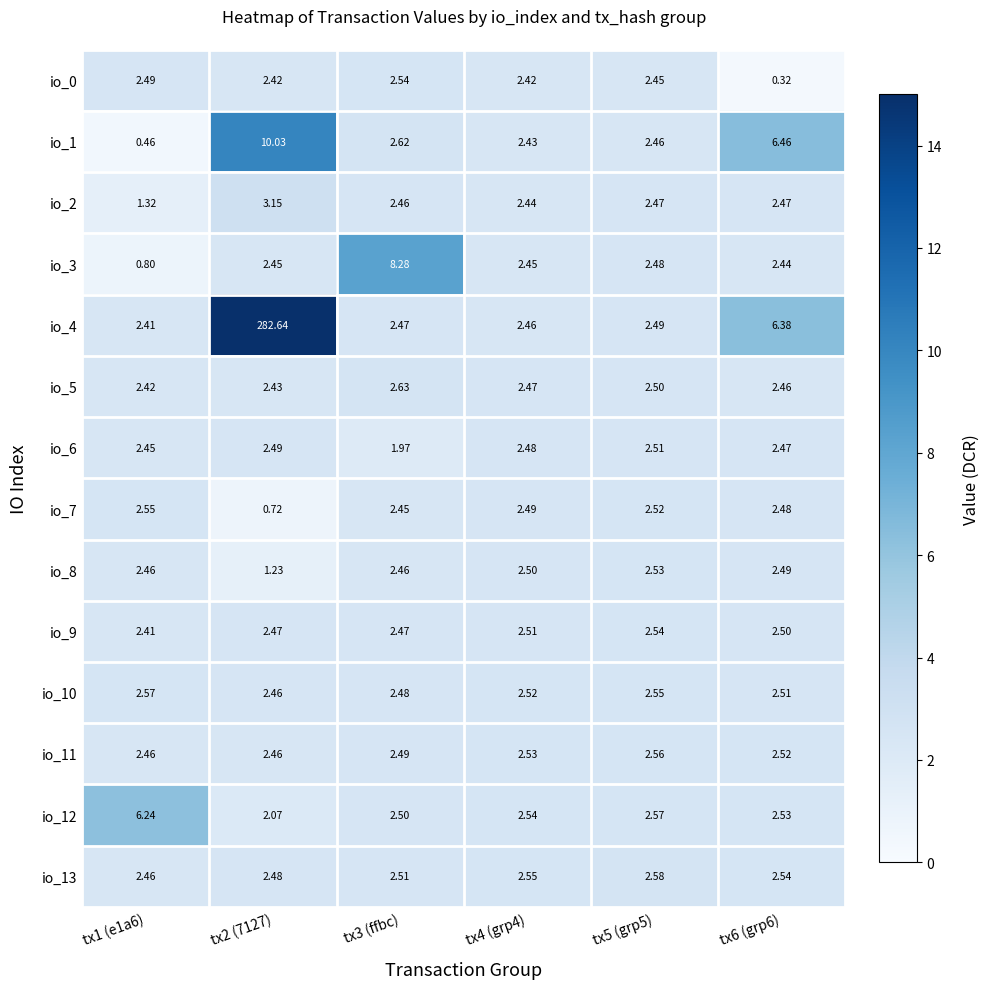

How many categories are shown in the chart?

6